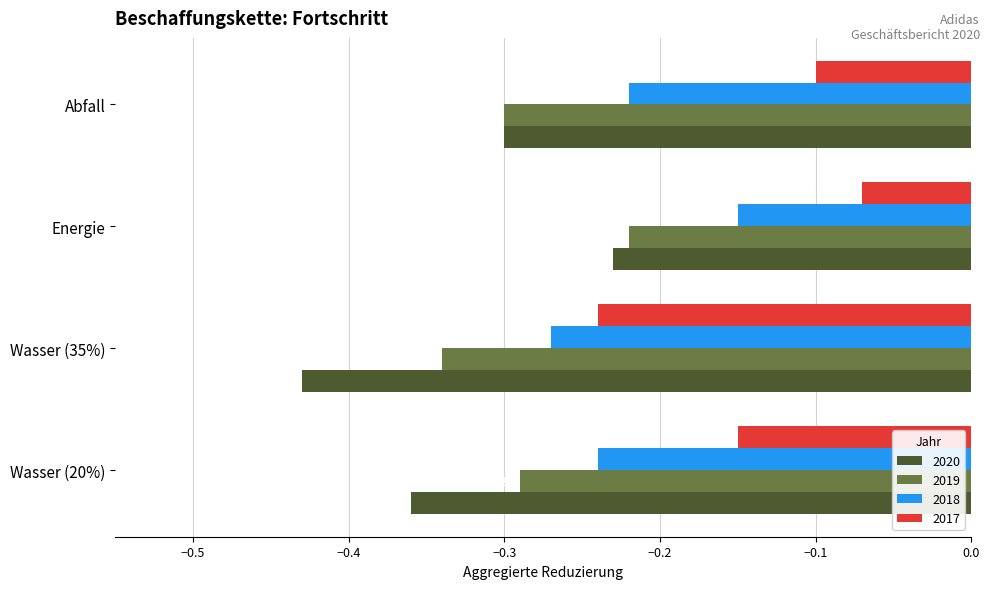

Which category has the highest value across all series?

Energie